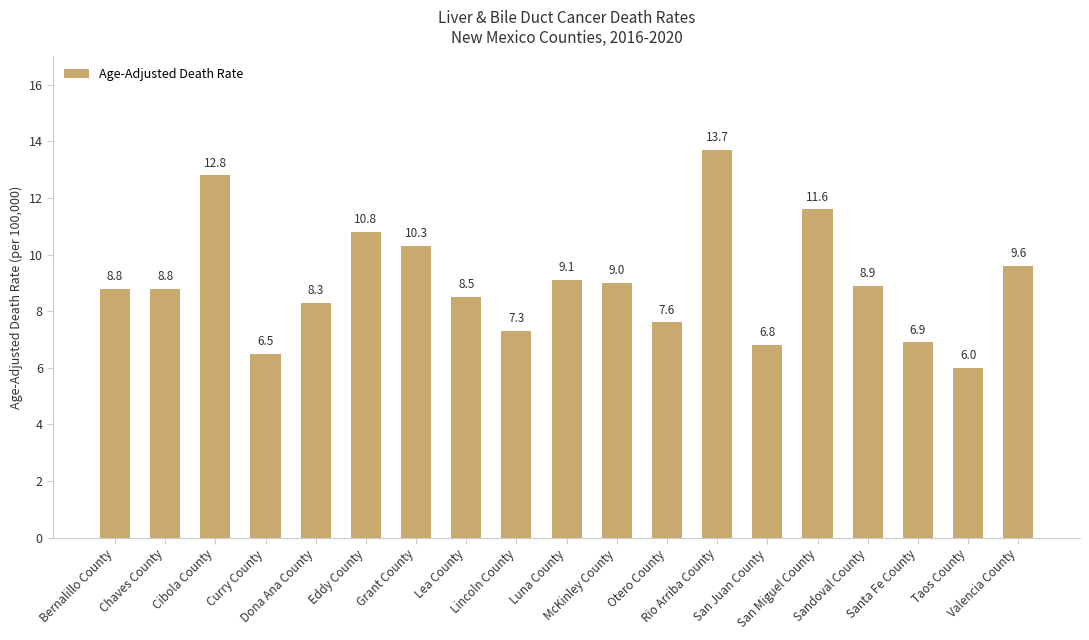

Approximately how many times larger is the value at Dona Ana County compared to Luna County?

0.9